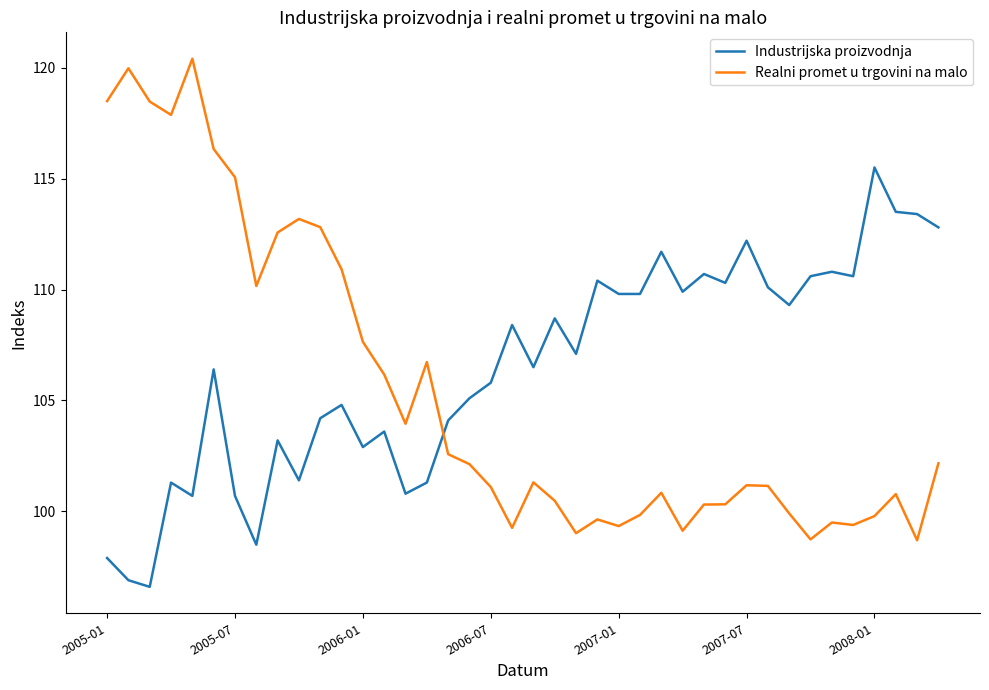

What is the greatest value displayed?

120.4